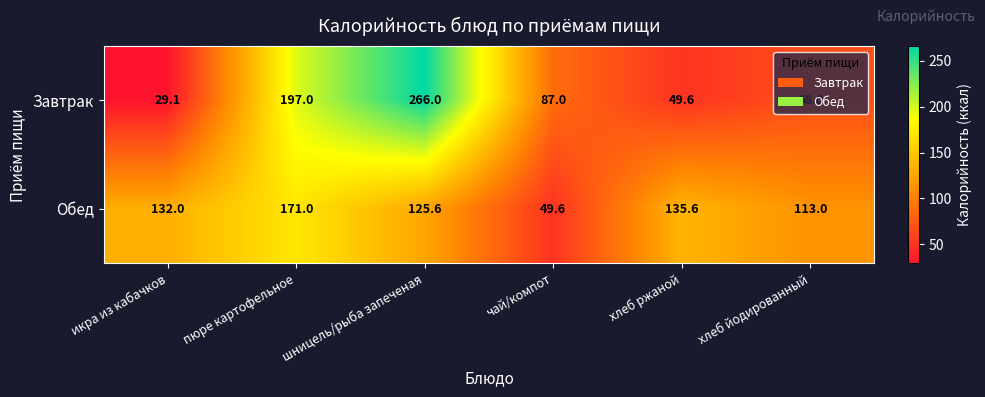

Is it true that Завтрак equals 33.1 at хлеб ржаной?

False